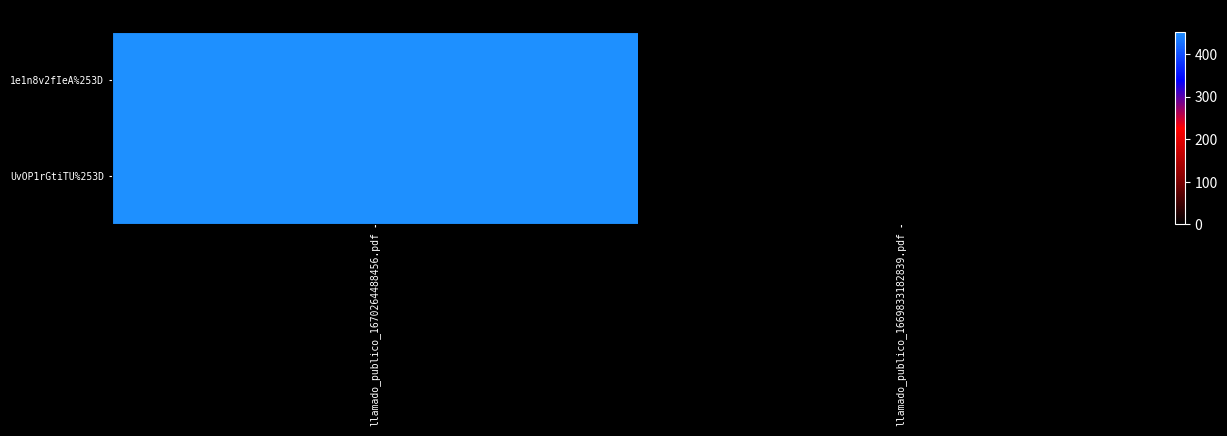

Which series has the widest spread of values?

1e1n8v2fIeA%253D